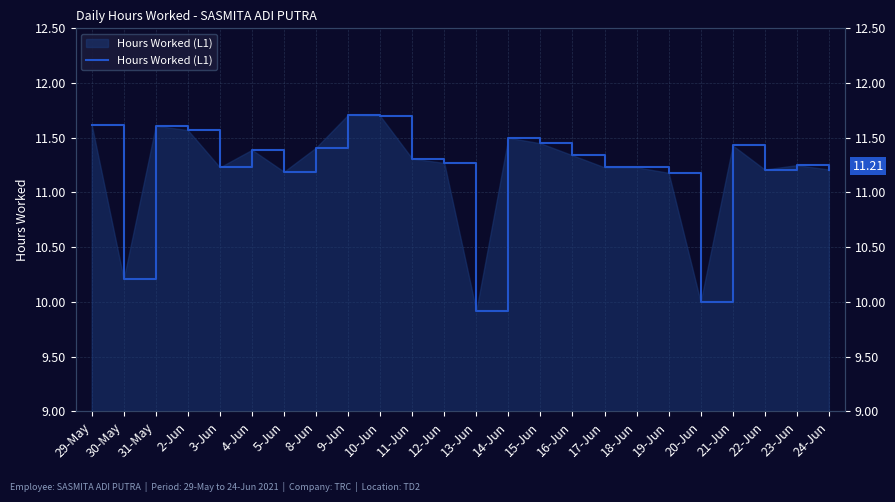

What is the minimum value shown in the chart?

9.9